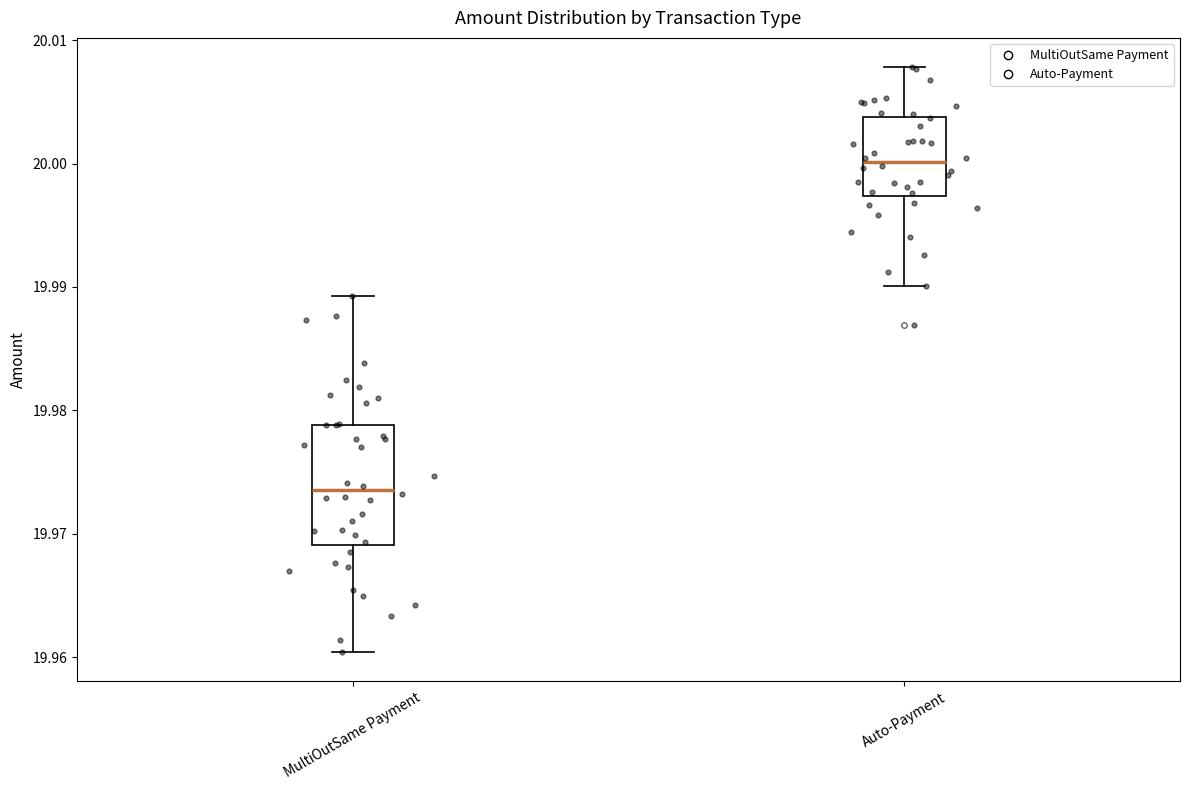

Reading left to right, read every box against the y-axis: the position of its median line, the range the box covers, and the ends of its whiskers. The values are not printed on the chart, so give them approximately, as read against the axis.

MultiOutSame Payment: median 19.974, box 19.969 to 19.979, whiskers 19.960 to 19.989
Auto-Payment: median 20.000, box 19.997 to 20.004, whiskers 19.990 to 20.008